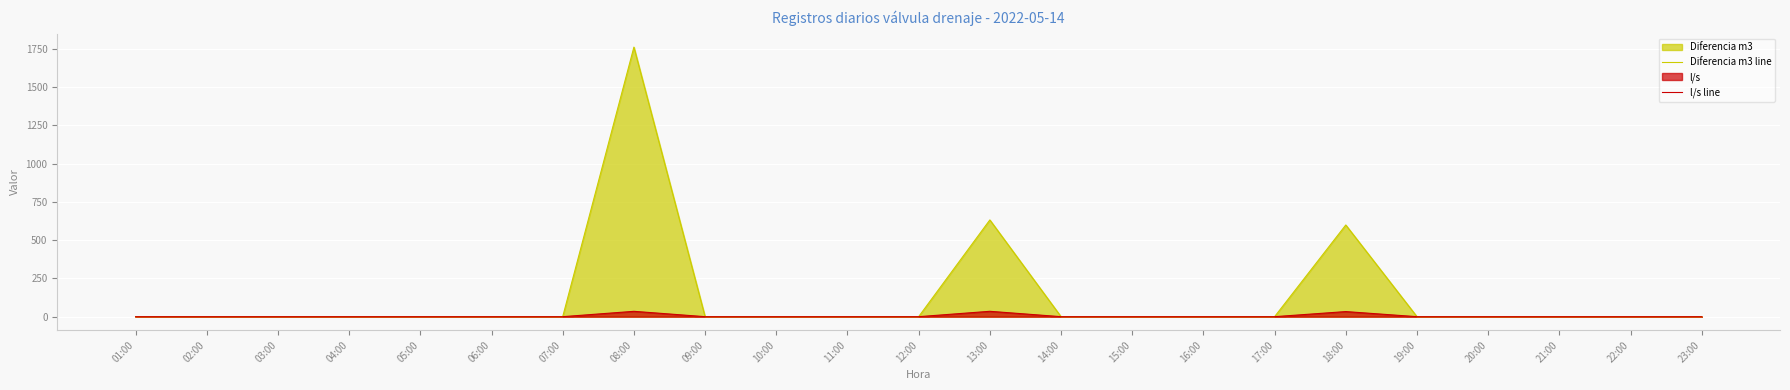

True or false: Diferencia m3 line and l/s line intersect in this chart.

False